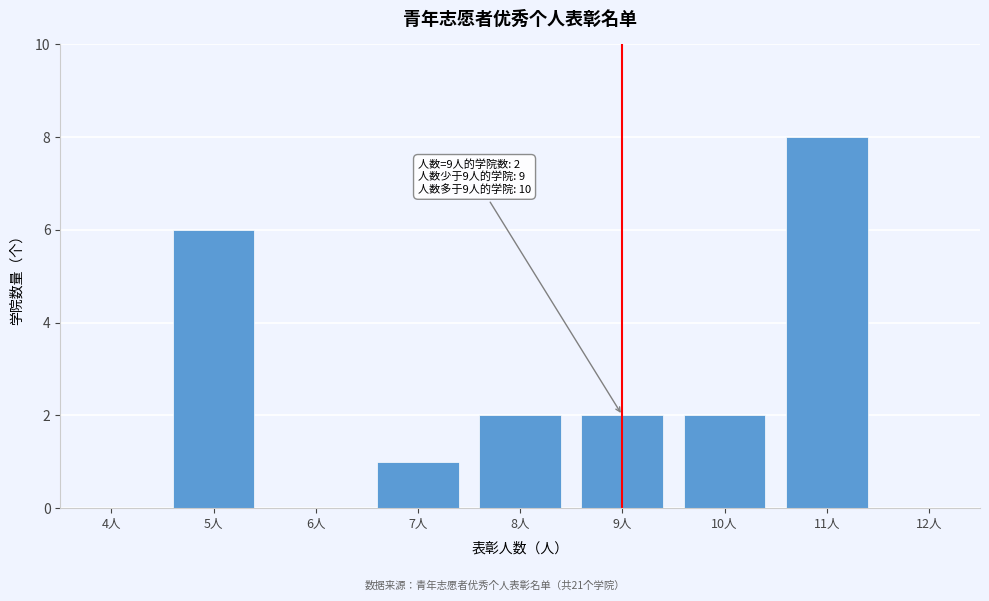

Reading left to right, list all the values displayed in this chart.

4人=0	5人=6	6人=0	7人=1	8人=2	9人=2	10人=2	11人=8	12人=0